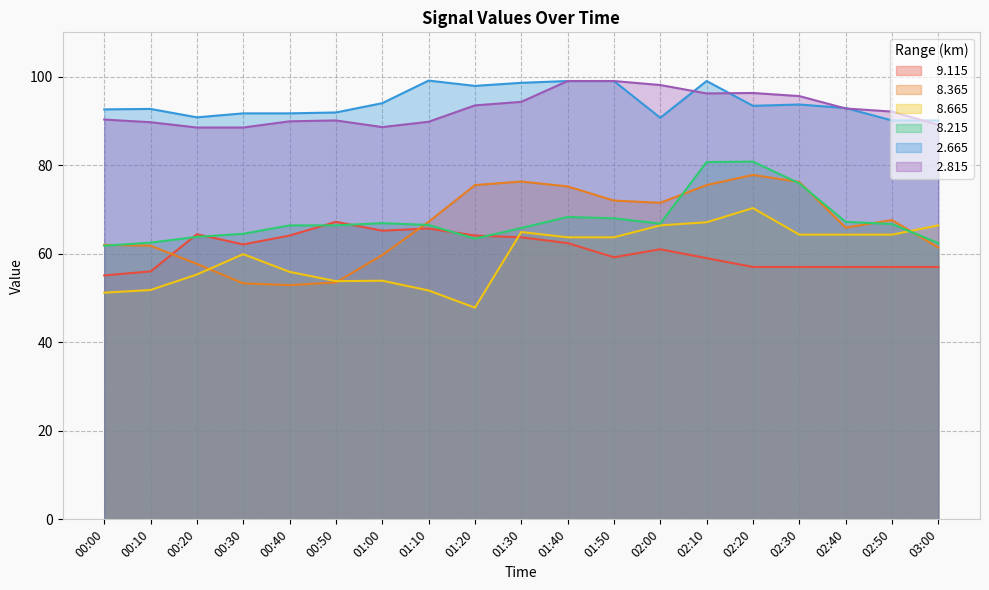

How many times do   9.115 and   8.665 cross each other?

1